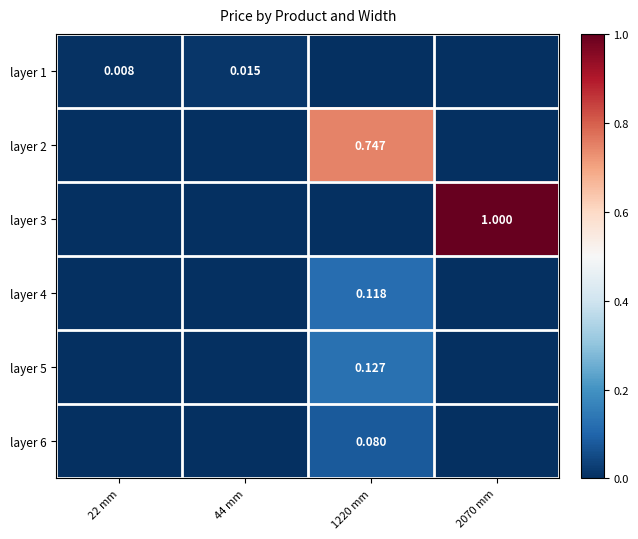

How many data points in layer 1 are above 0?

2